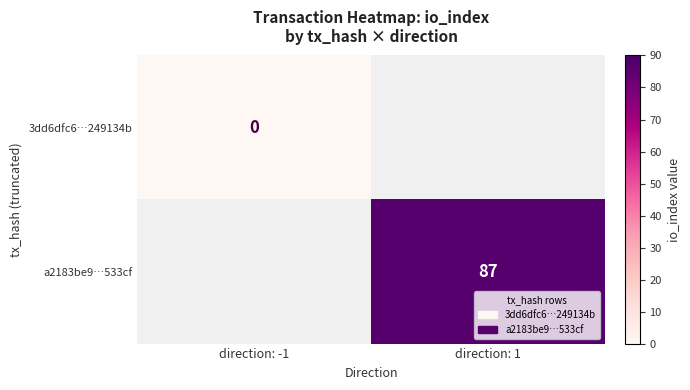

The a2183be9…533cf series shows 152 at direction: 1. True or false?

False